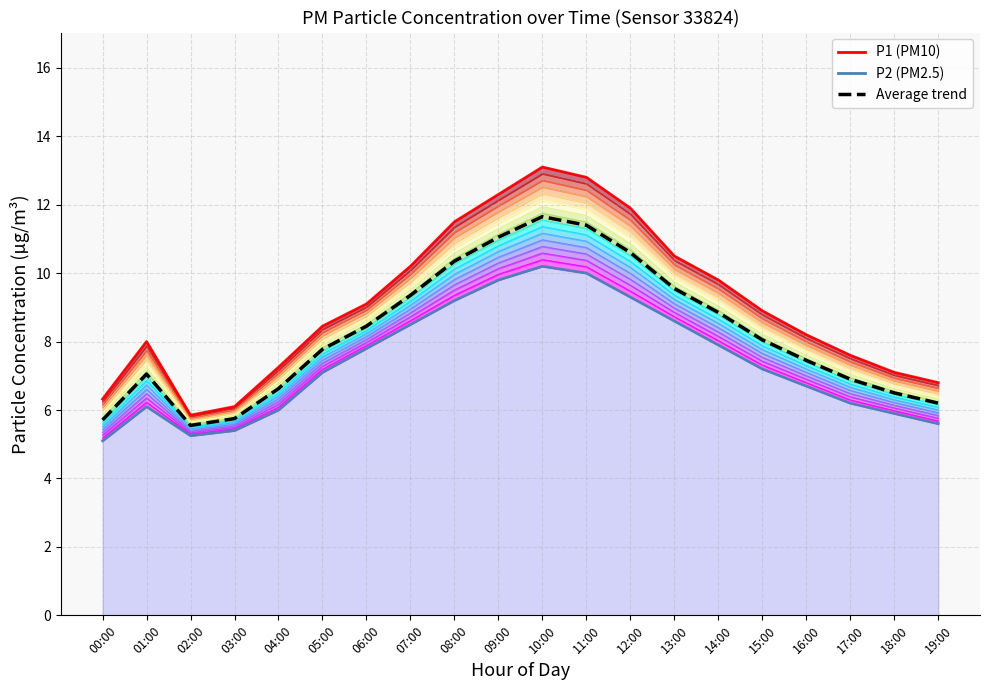

Which series has the largest range (max minus min)?

P1 (PM10)